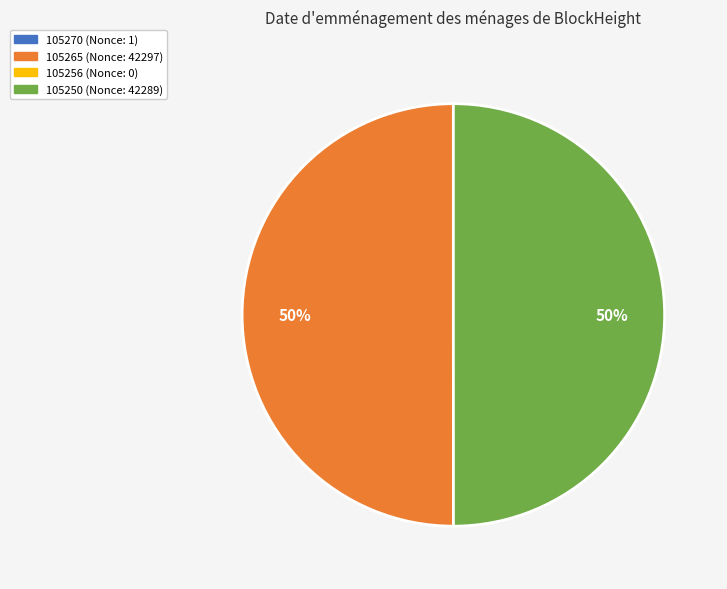

Is the sum of 105265 (Nonce: 42297) and 105250 (Nonce: 42289) greater than half?

Yes